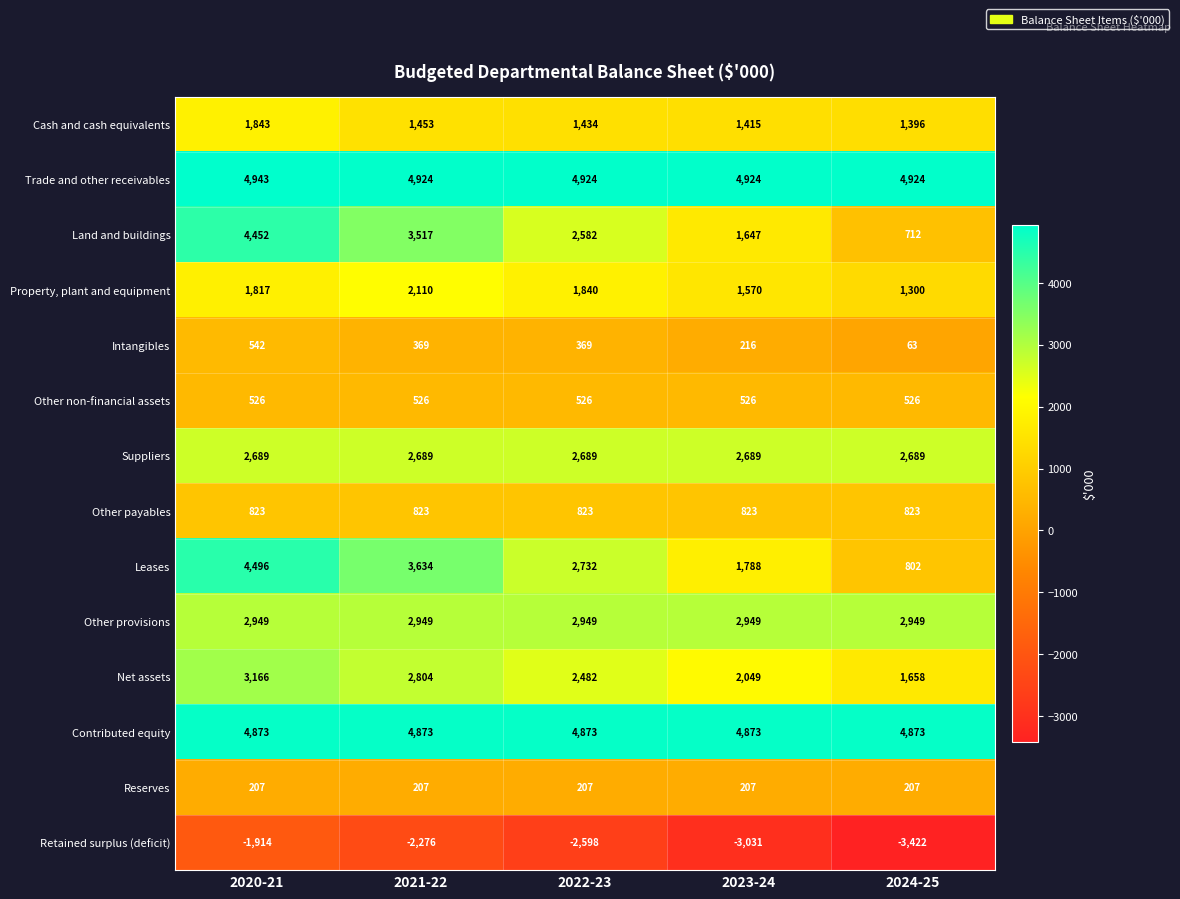

Rank the series at 2024-25 from lowest to highest value.

Retained surplus (deficit), Intangibles, Reserves, Other non-financial assets, Land and buildings, Leases, Other payables, Property, plant and equipment, Cash and cash equivalents, Net assets, Suppliers, Other provisions, Contributed equity, Trade and other receivables